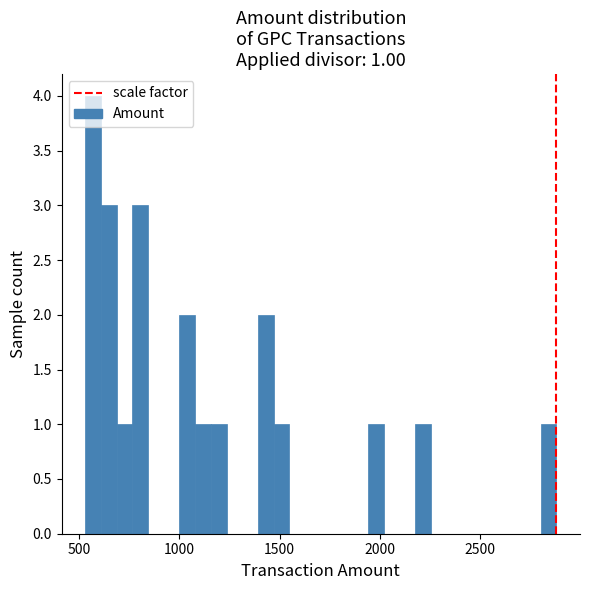

Around what value on the x-axis is the tallest bar? Give the approximate position of its centre, as read against the axis.

550